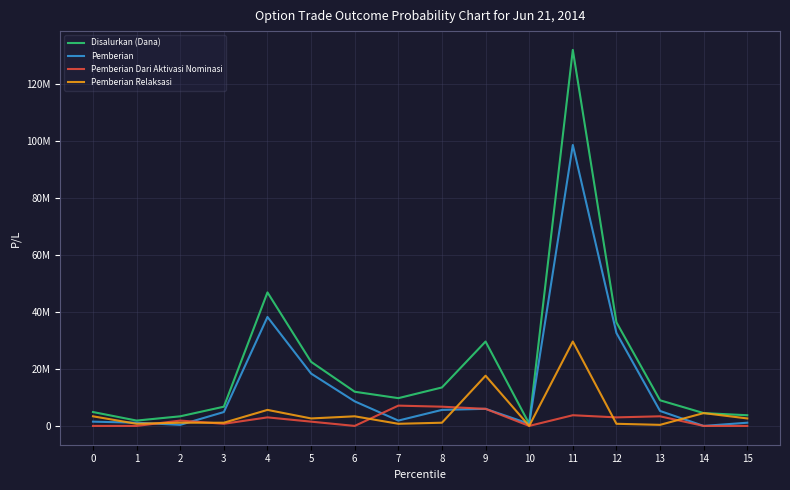

What are all the series names shown in the legend?

Disalurkan (Dana), Pemberian, Pemberian Dari Aktivasi Nominasi, Pemberian Relaksasi